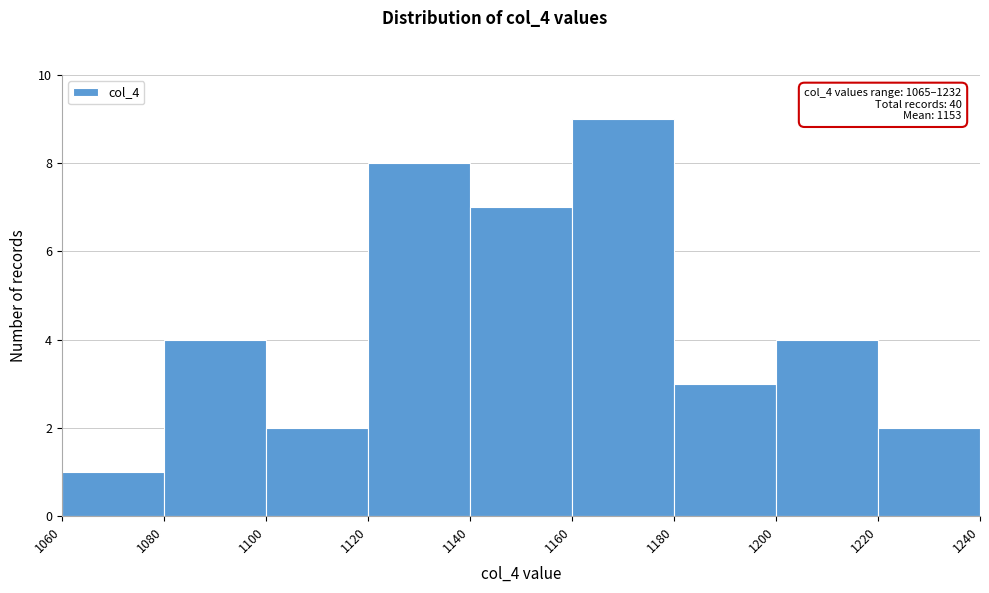

Over which range of the x-axis is the bar tallest?

1160 to 1180